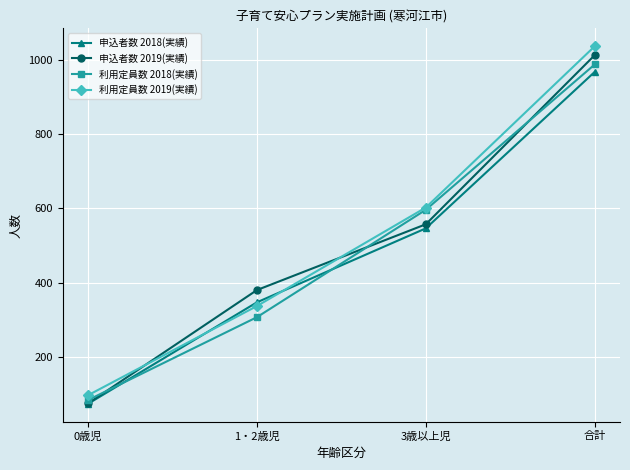

What is the label of the 4th point from the right?

0歳児